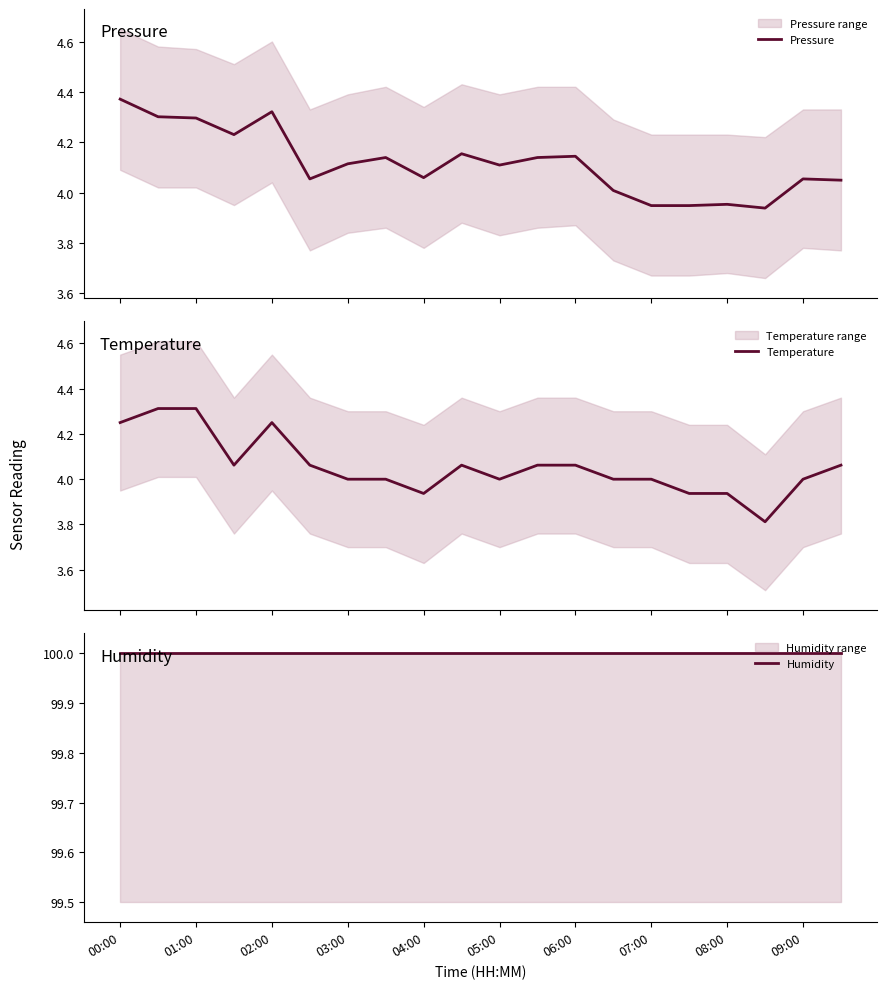

What is the maximum value for Temperature?

4.3